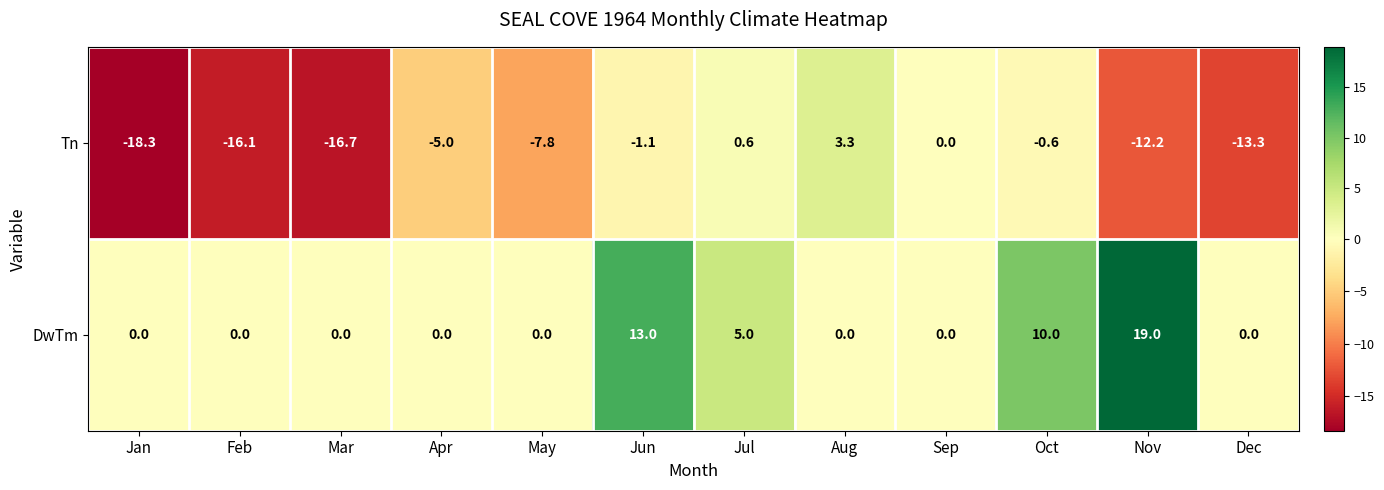

Which series has the largest total across all categories?

DwTm